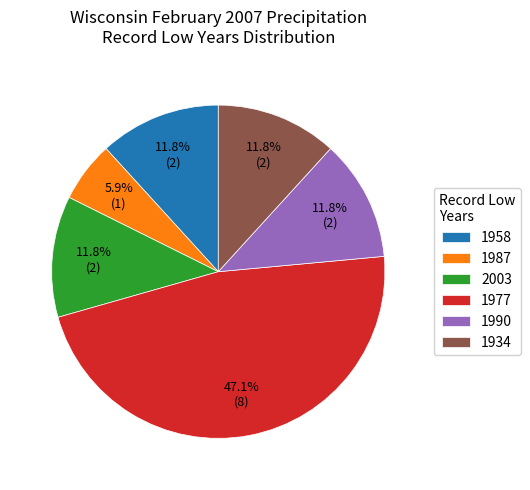

Does 2003 account for over 50% of the chart?

No